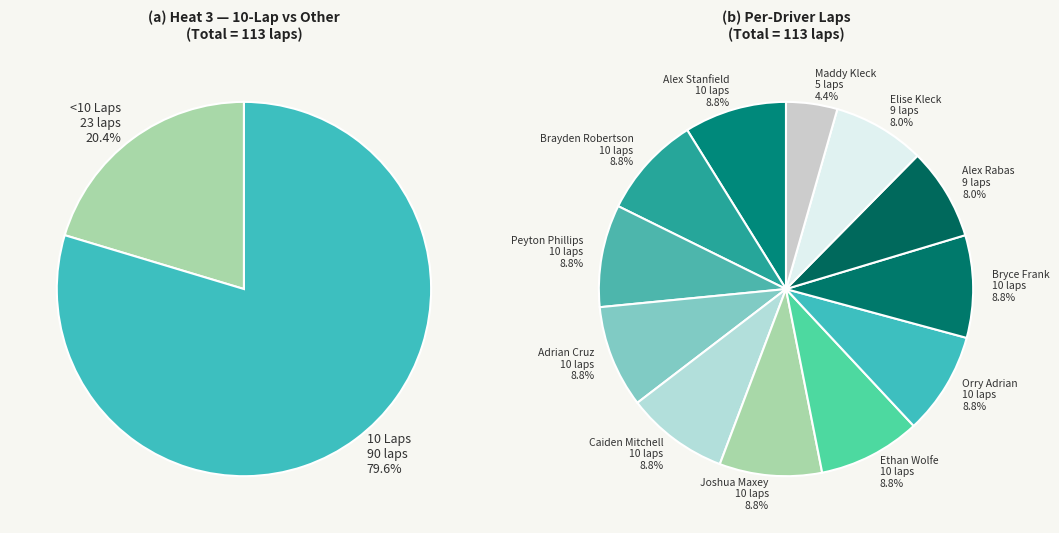

True or false: Elise Kleck accounts for 21% of the total.

False